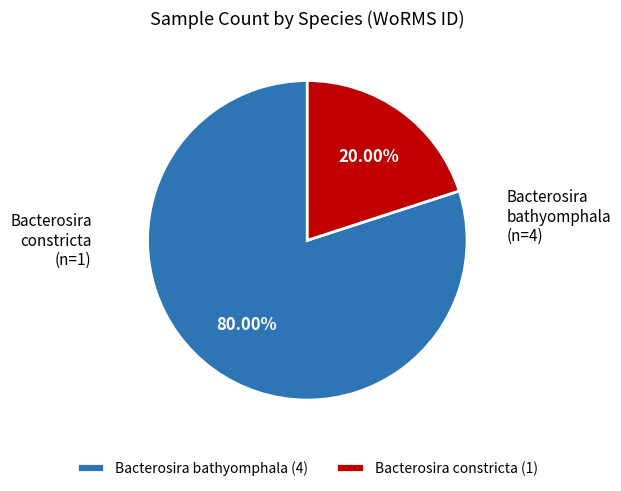

Which has a higher value, Bacterosira bathyomphala or Bacterosira constricta?

Bacterosira bathyomphala